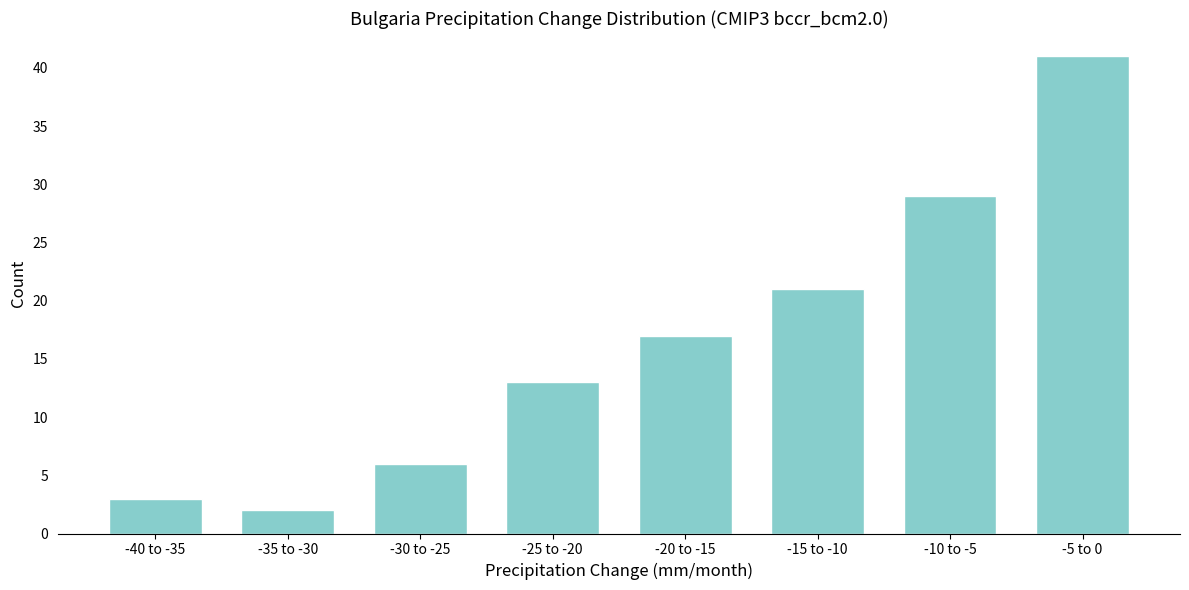

Reading left to right, extract all data points from this chart.

3	2	6	13	17	21	29	41